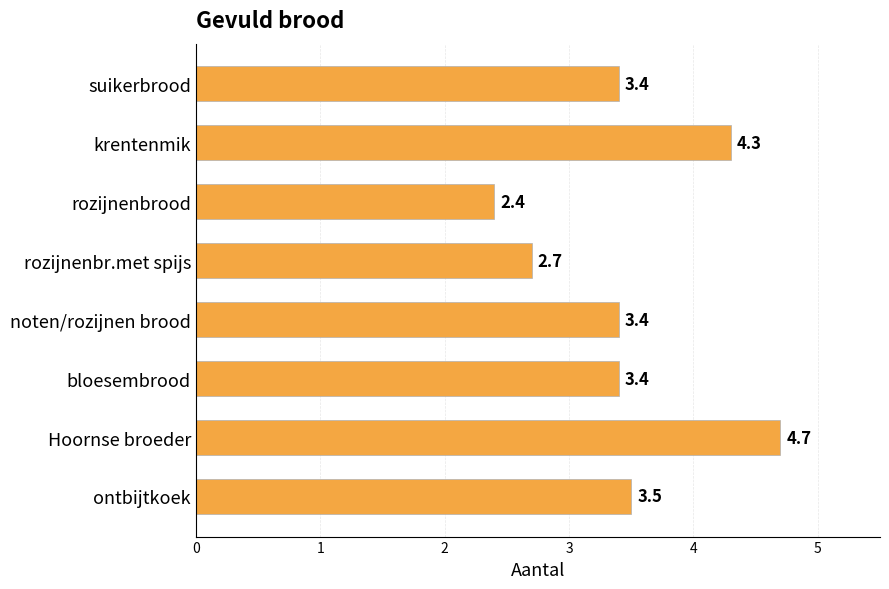

Reading top to bottom, what are all the values shown in this chart?

3.4	4.3	2.4	2.7	3.4	3.4	4.7	3.5